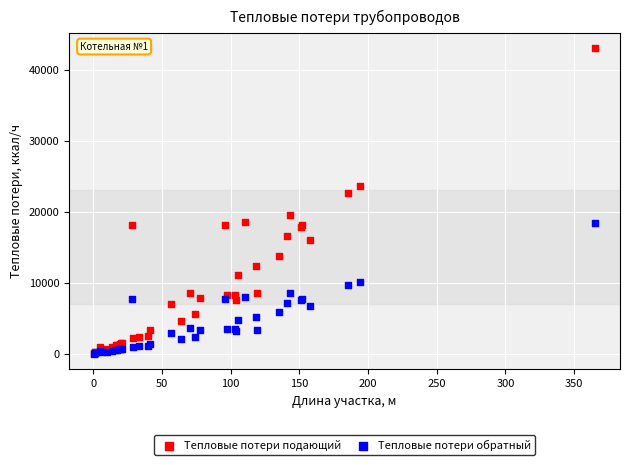

In the Тепловые потери подающий series, what Y value is closest to 21550?

22629.7